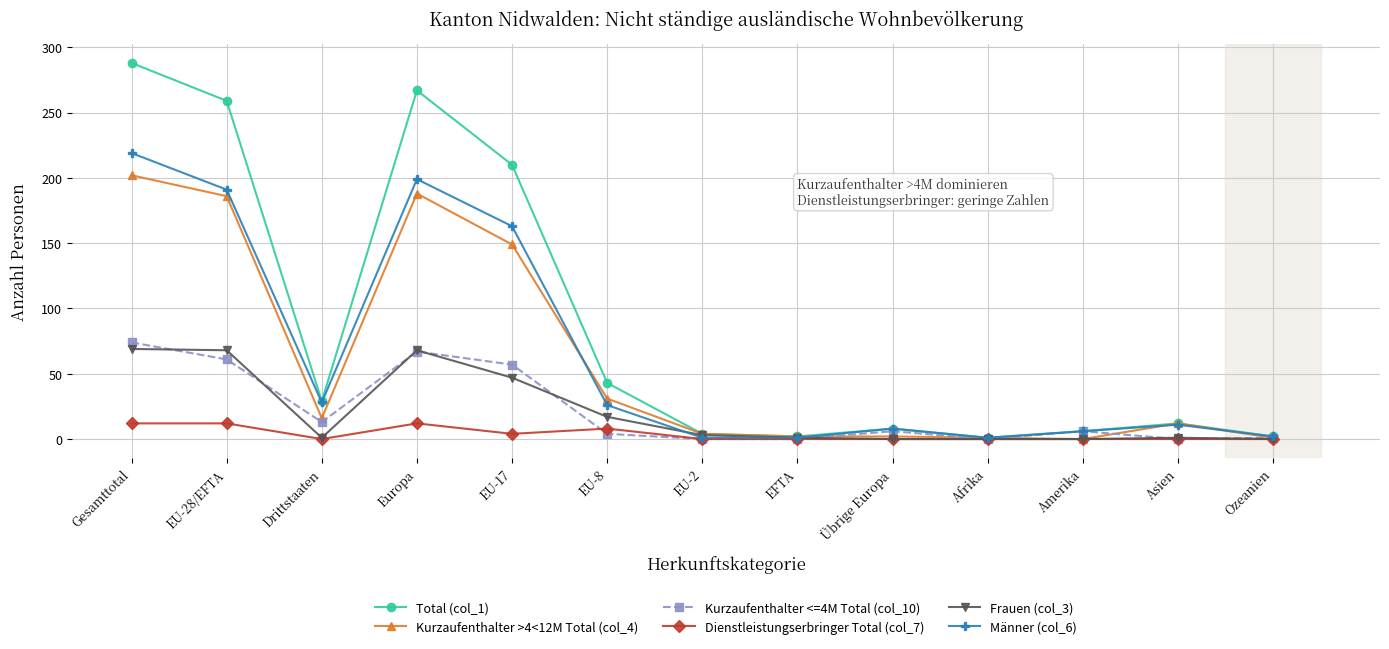

What are all the series names shown in the legend?

Total (col_1), Kurzaufenthalter >4<12M Total (col_4), Kurzaufenthalter <=4M Total (col_10), Dienstleistungserbringer Total (col_7), Frauen (col_3), Männer (col_6)